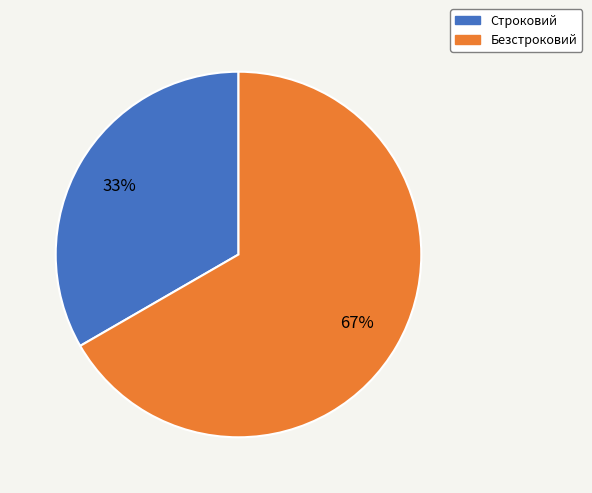

To the nearest percent, what is the combined percentage of Безстроковий and Строковий?

100%